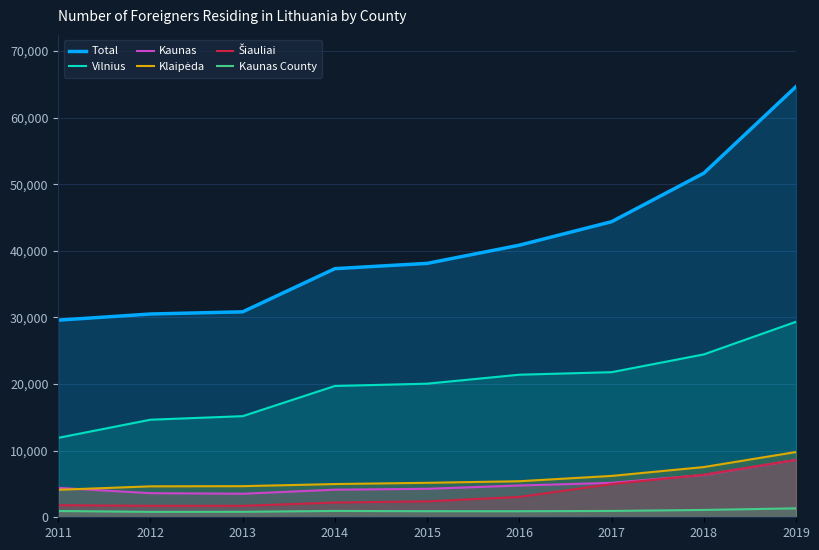

Reading left to right, extract all data points from this chart.

Total: 29601	30521	30851	37333	38124	40855	44384	51670	64672
Vilnius: 11928	14650	15184	19717	20061	21408	21788	24458	29358
Kaunas: 4417	3620	3536	4143	4273	4772	5171	6356	8619
Klaipėda: 4126	4647	4673	4990	5176	5414	6211	7542	9802
Šiauliai: 1811	1719	1720	2215	2390	3058	4987	6392	8616
Kaunas County: 942	815	824	954	912	909	952	1104	1343